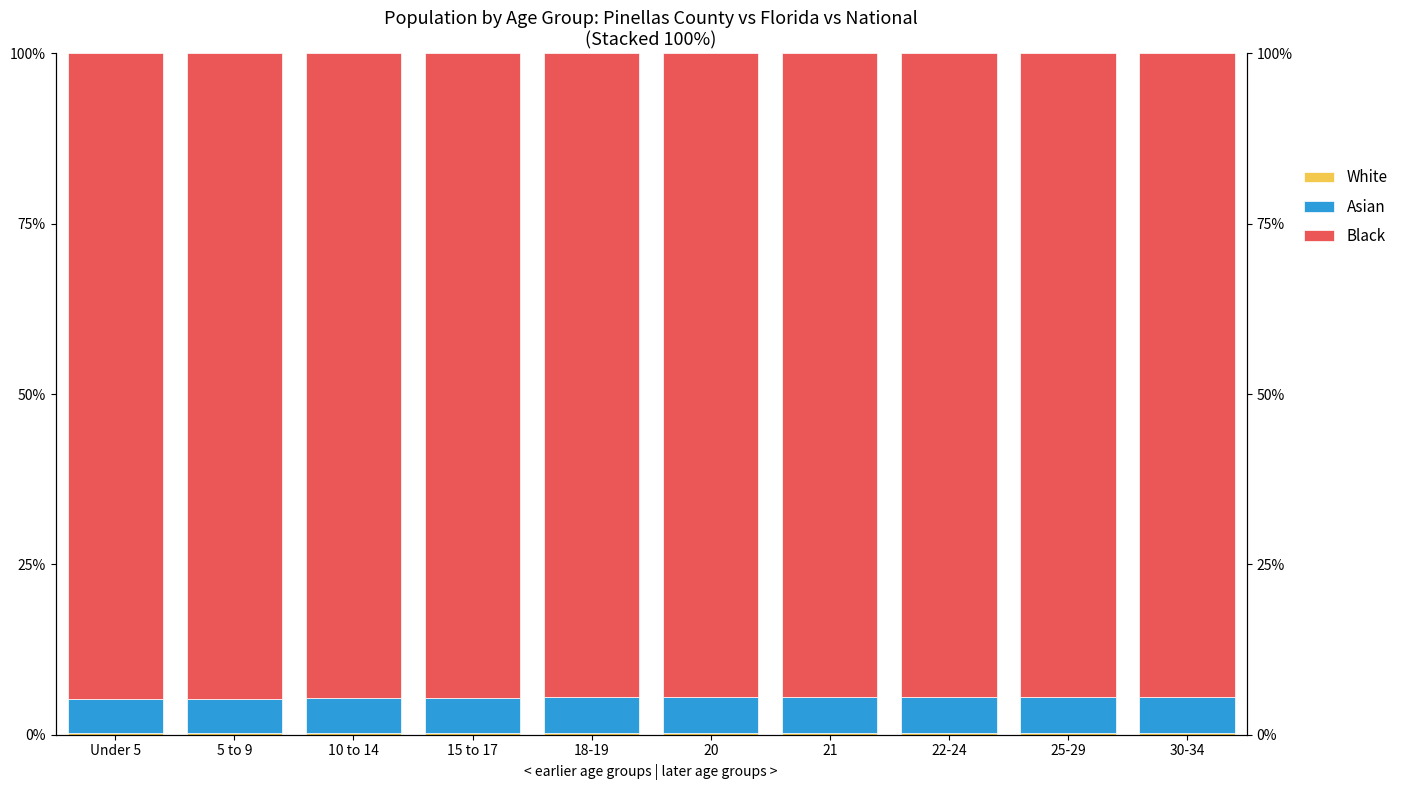

At which label does Black reach its peak?

5 to 9